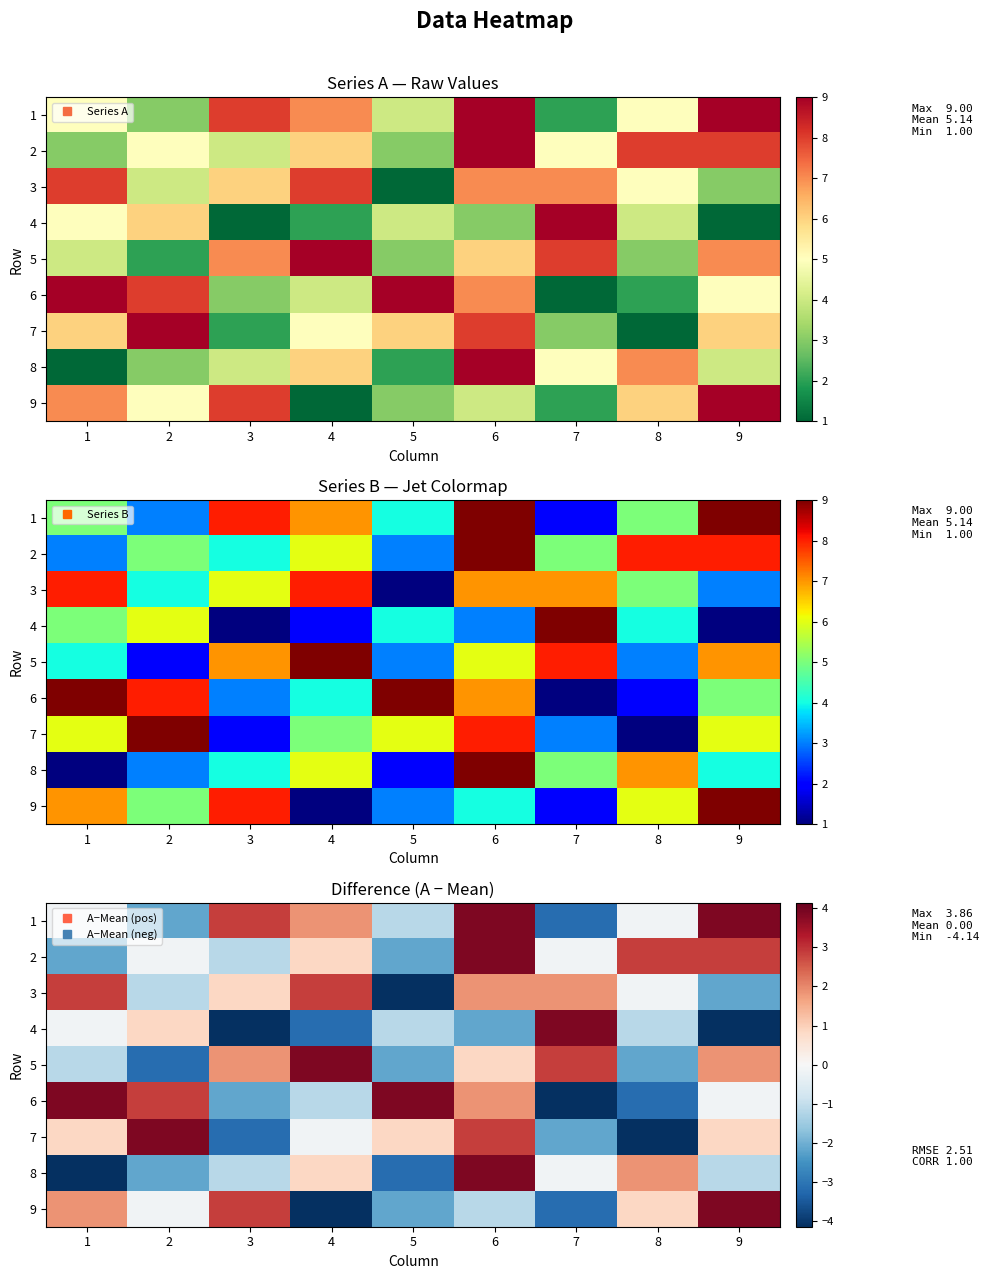

True or false: 9 has a value of 0.3 at 8.

False